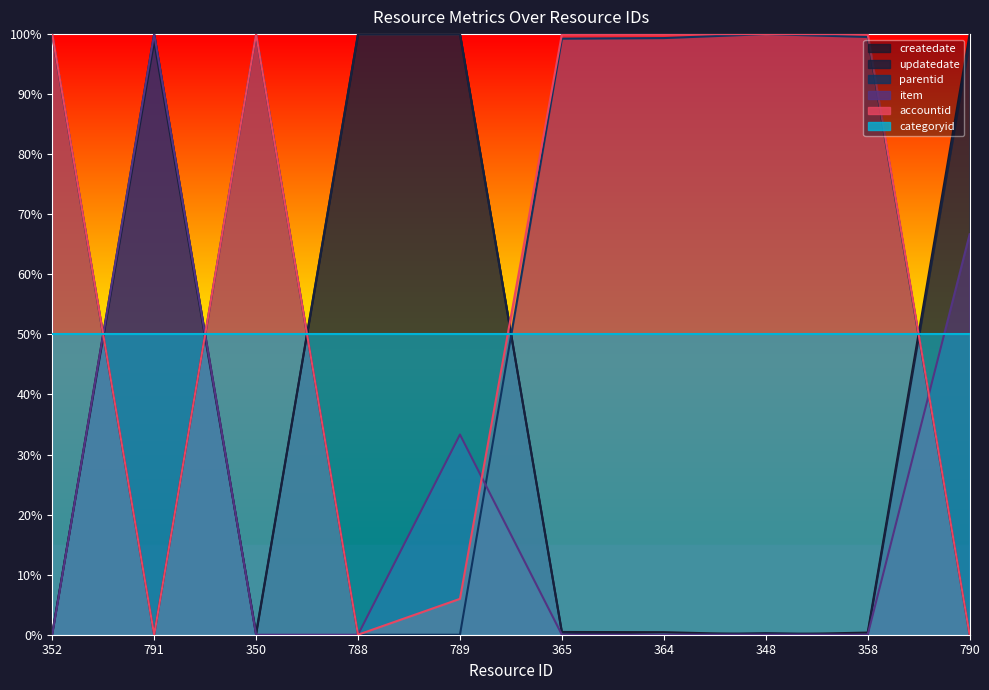

True or false: item has more than 1 points higher than both neighbors.

True